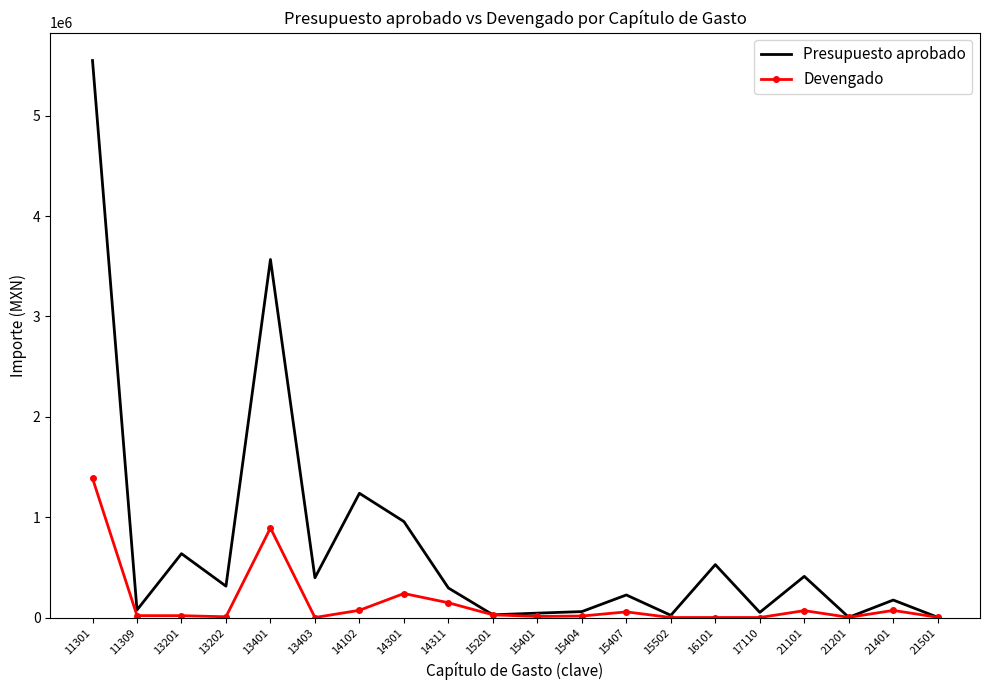

Which series changed the most between 16101 and 21201?

Presupuesto aprobado